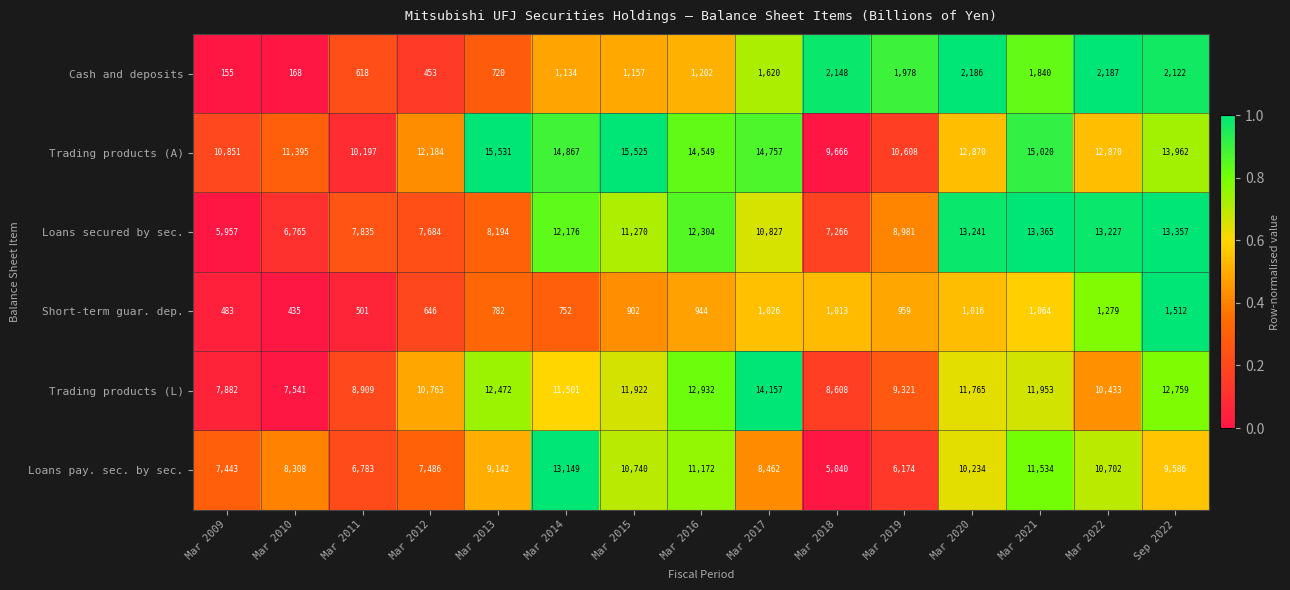

True or false: Cash and deposits has a value of 3138 at Mar 2020.

False